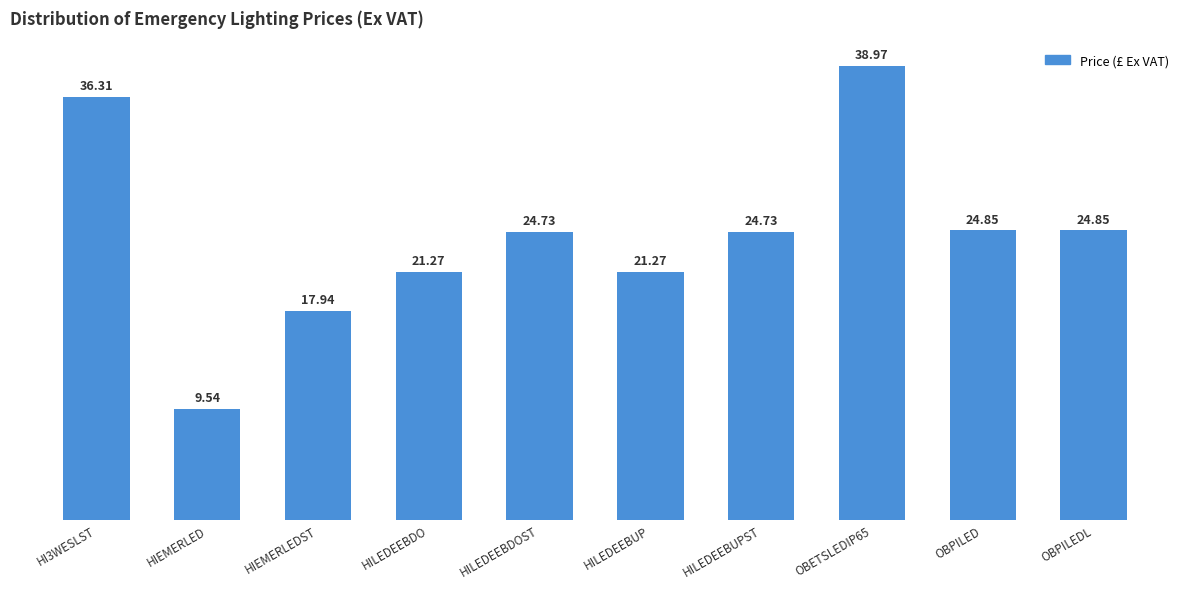

The value at HIEMERLEDST is 5.5. True or false?

False